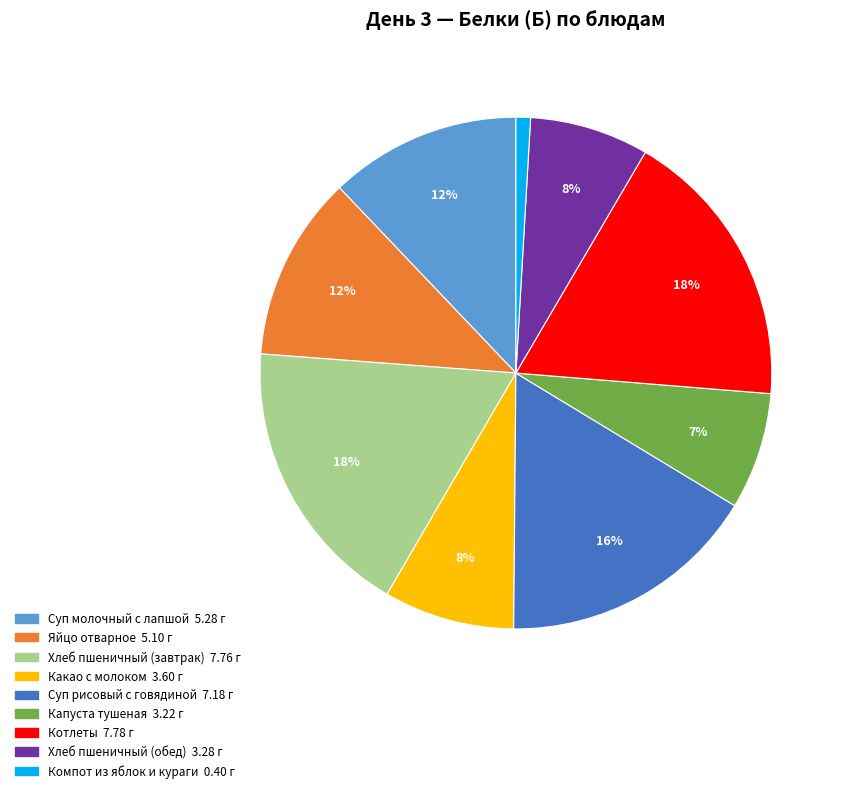

Do Компот из яблок и кураги and Капуста тушеная together represent more than half of the pie?

No